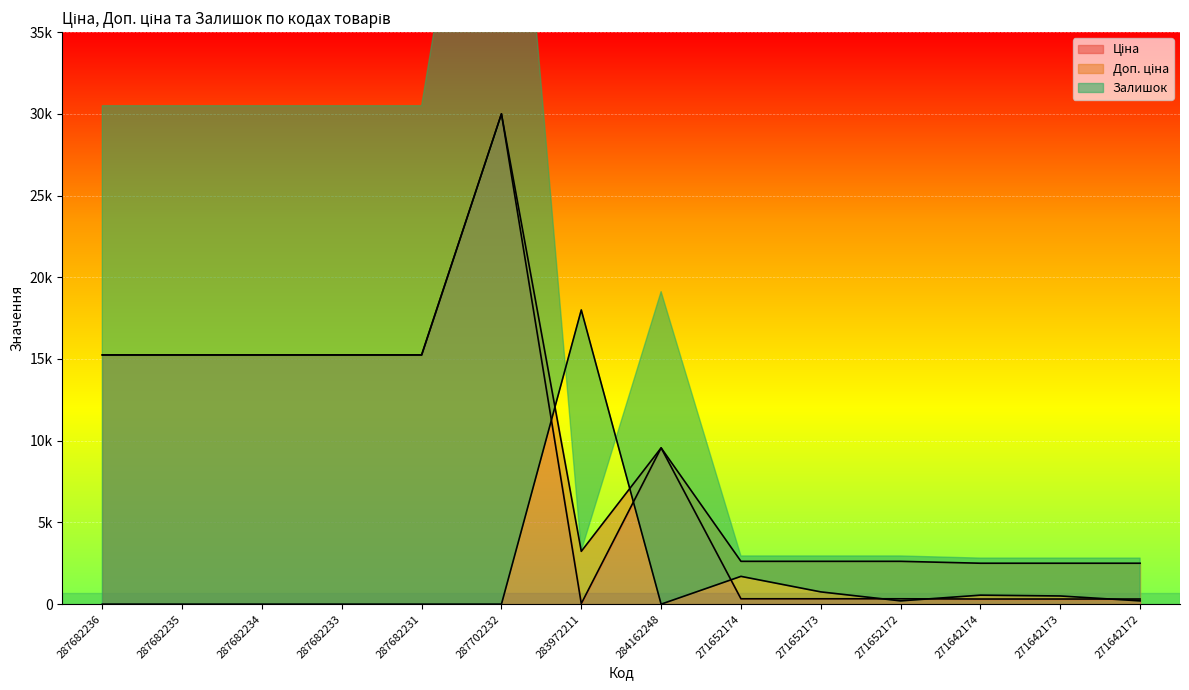

What is the sum of all Залишок values?

21900.0